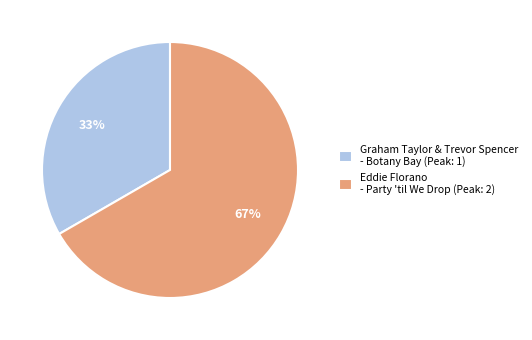

The Eddie Florano - Party 'til We Drop slice represents 67% of the pie. True or false?

True